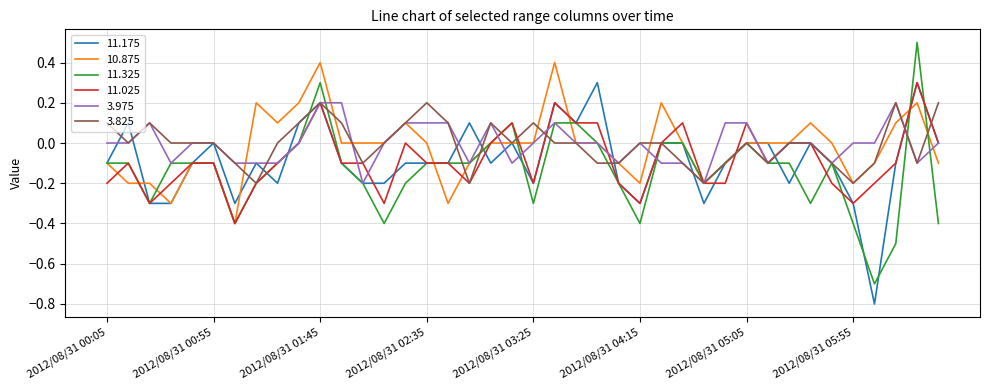

What is the maximum value for 11.025?

0.3